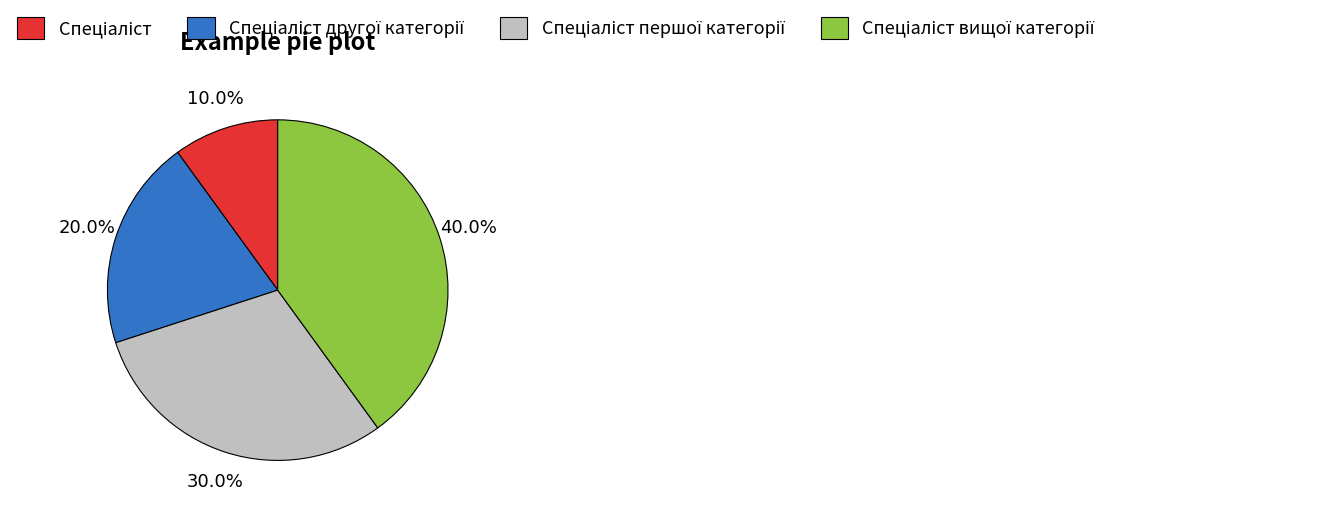

Count the number of slices in the pie.

4